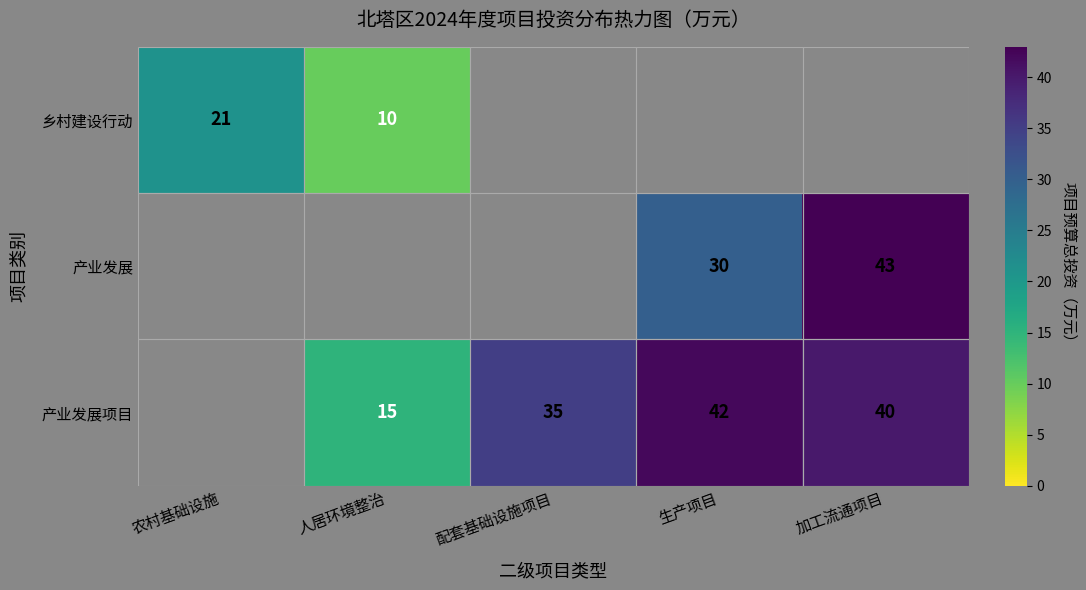

Is the value of 产业发展项目 at 加工流通项目 greater than the value of 乡村建设行动 at 农村基础设施?

Yes